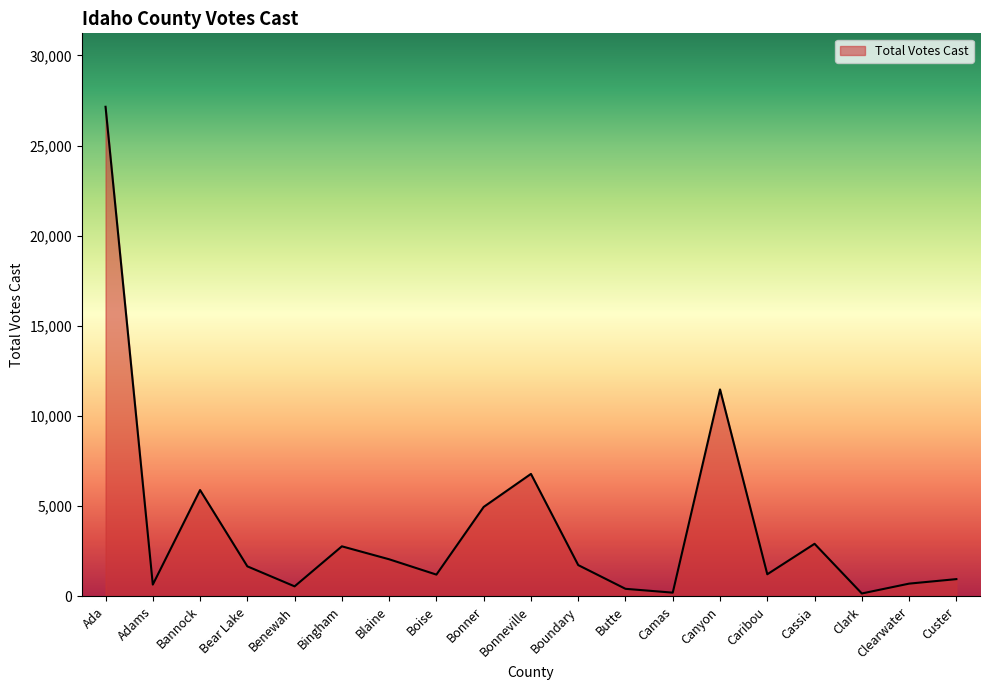

Where does the data first go above 1669?

Ada